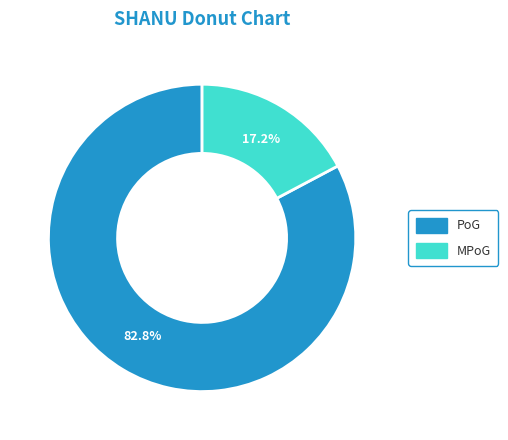

To the nearest percent, what is the combined percentage of MPoG and PoG?

100%